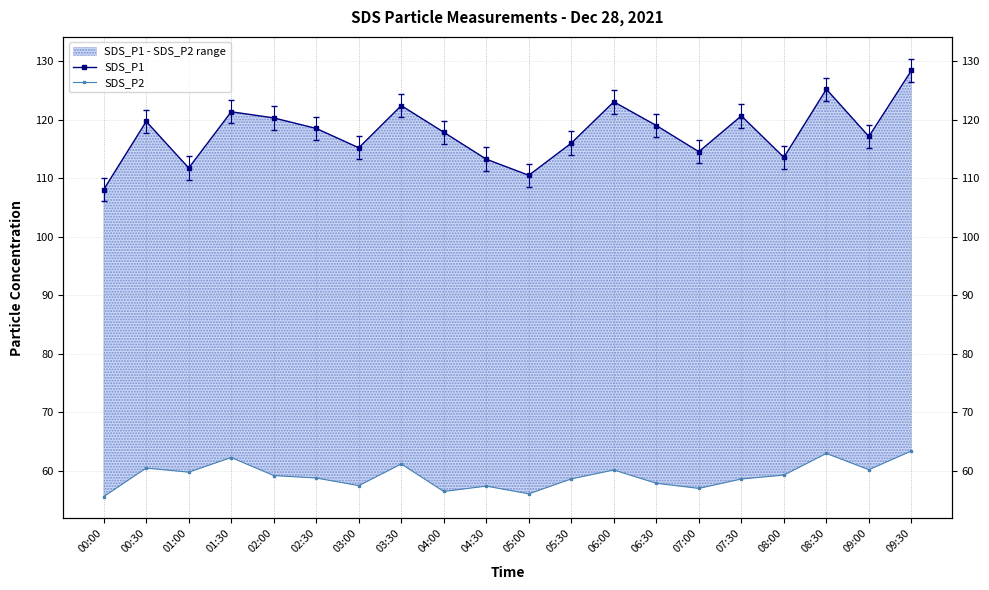

In SDS_P1, how many points are lower than both neighbors (excluding endpoints)?

6